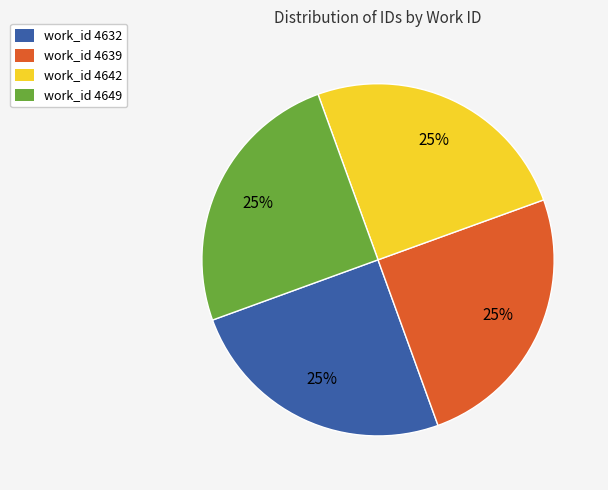

Is there a majority slice in this chart?

No